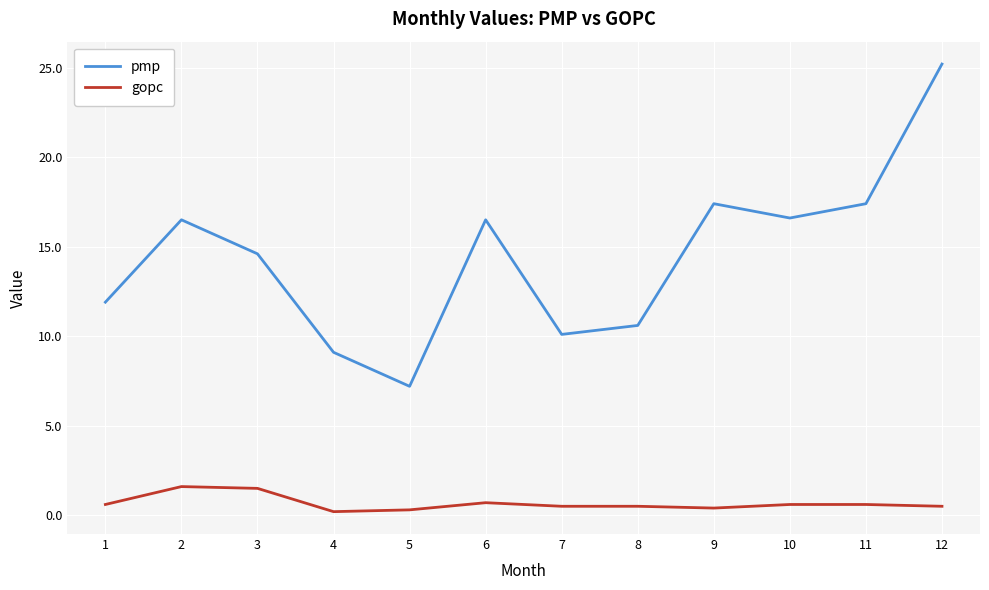

What is the difference between the second highest and second lowest values in the gopc series?

1.2